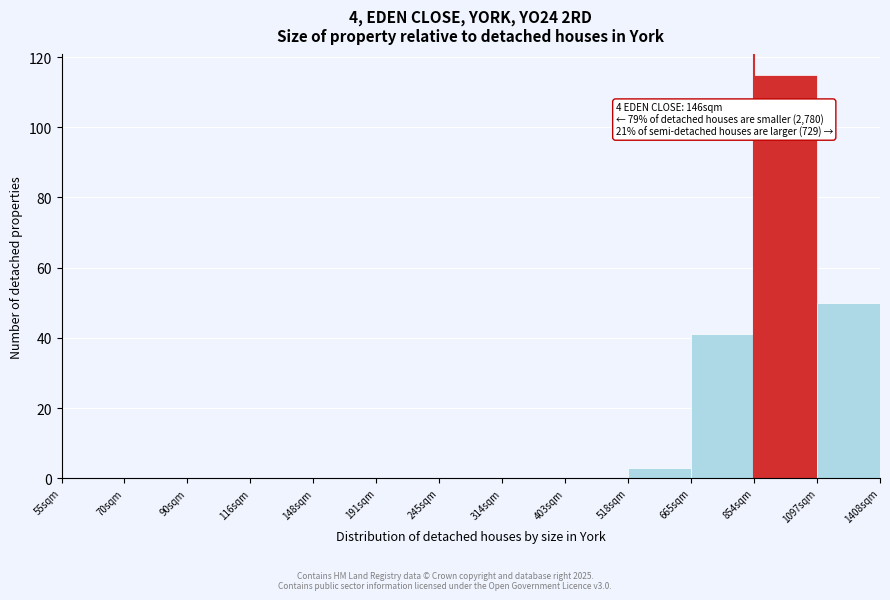

Reading right to left, extract all data points from this chart.

1097sqm=50	854sqm=115	665sqm=41	518sqm=3	403sqm=0	314sqm=0	245sqm=0	191sqm=0	148sqm=0	116sqm=0	90sqm=0	70sqm=0	55sqm=0